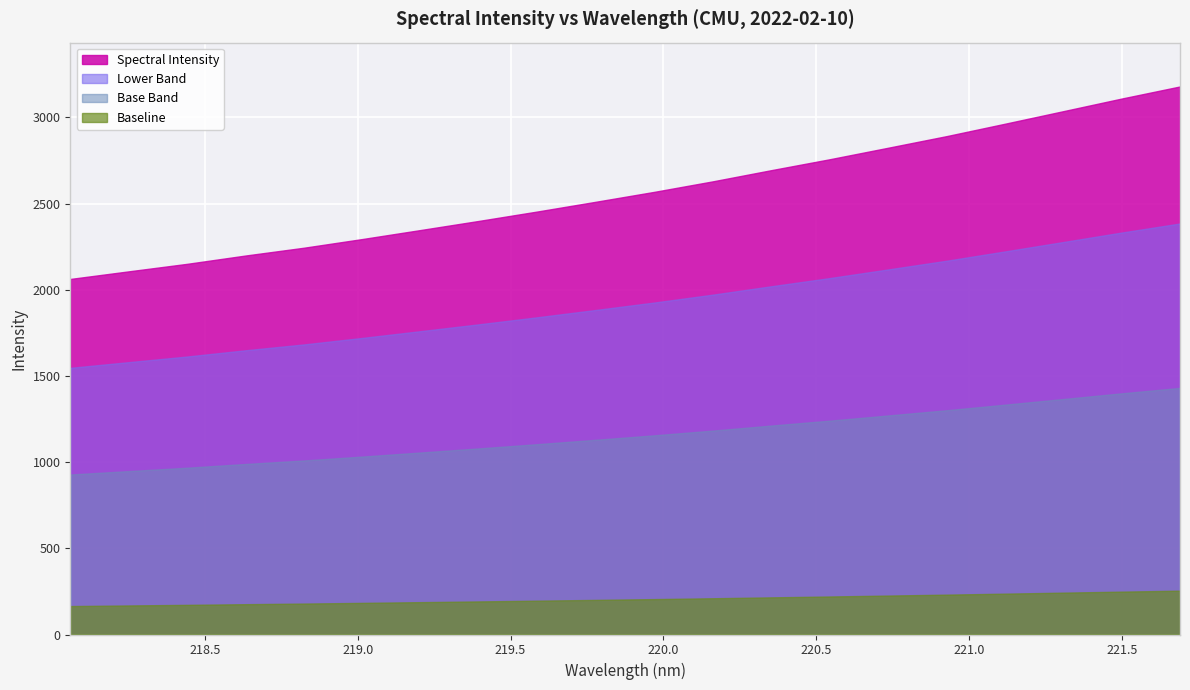

List the labels in order of value, largest first.

221.6902, 221.4993, 221.3083, 221.1174, 220.9264, 220.7354, 220.5444, 220.3533, 220.1623, 219.9712, 219.7801, 219.589, 219.3979, 219.2067, 219.0156, 218.8244, 218.6332, 218.442, 218.2508, 218.0596